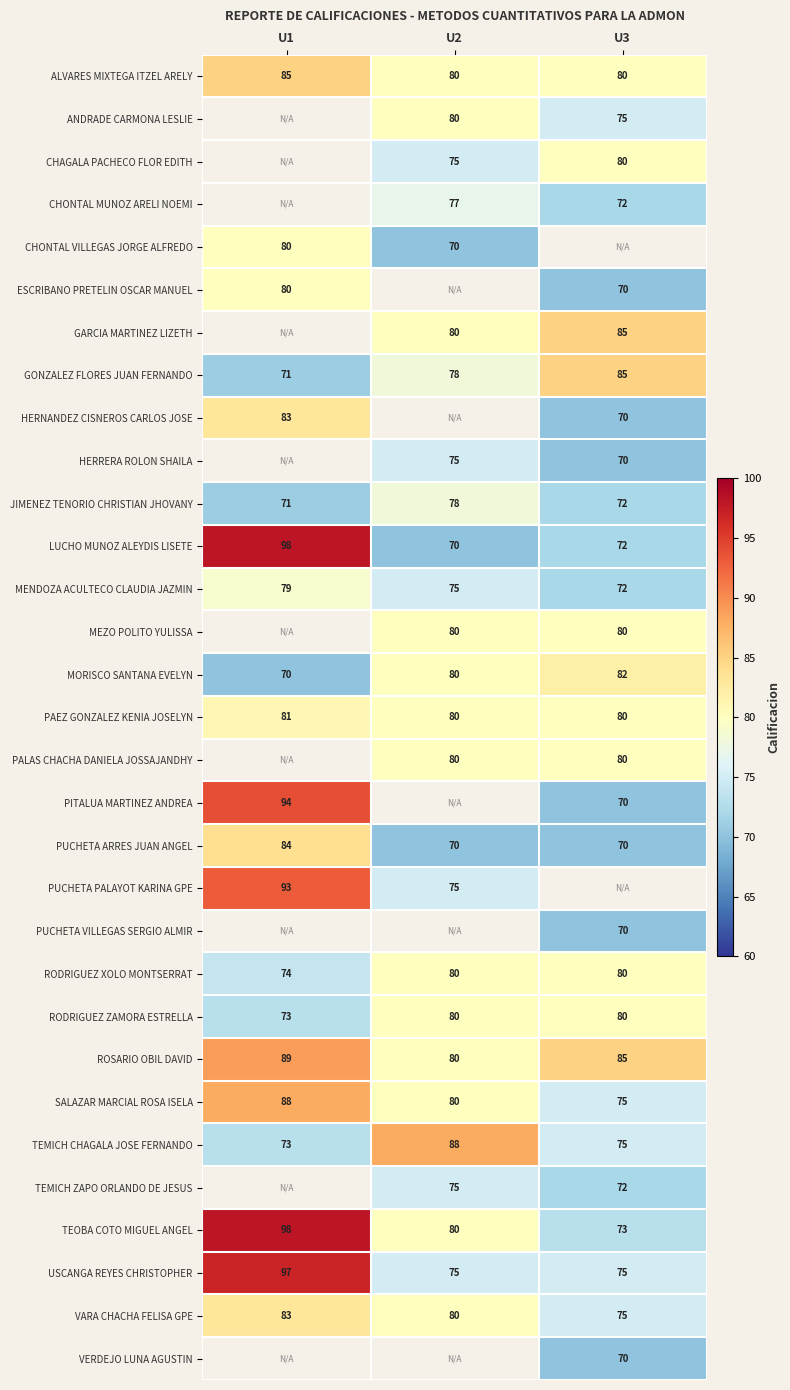

At which category does the chart reach its minimum across all series?

U2